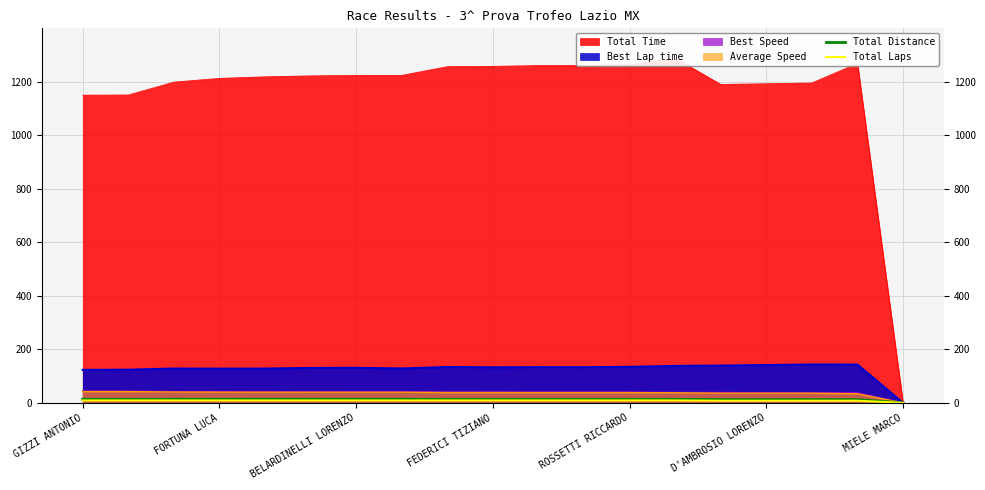

What is the maximum value shown in the chart?

13.5